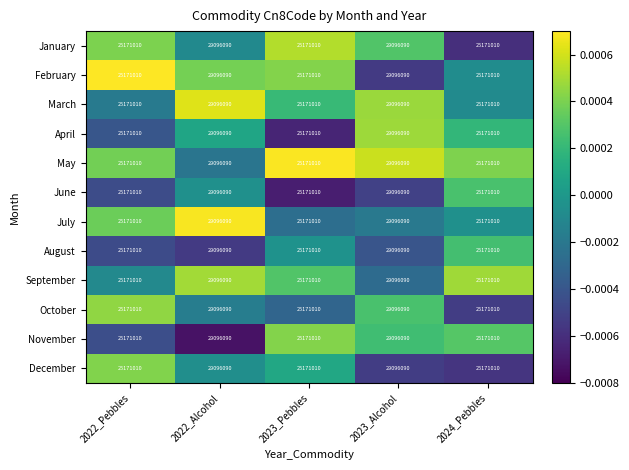

What is the approximate value of November at 2024_Pebbles, to the nearest 10?

25171010